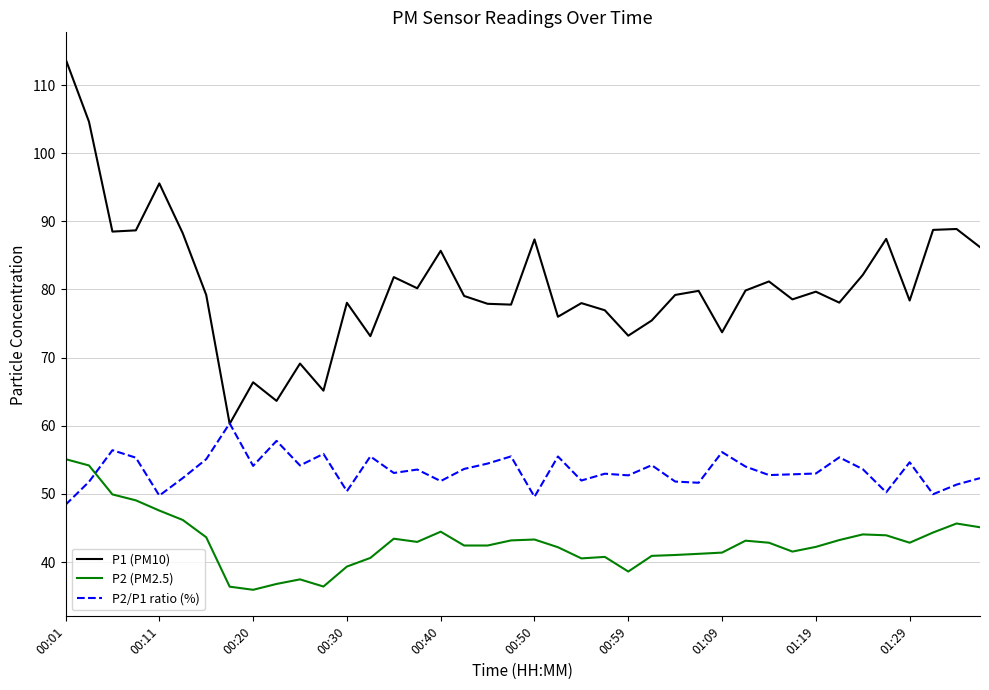

Which series has the widest spread of values?

P1 (PM10)